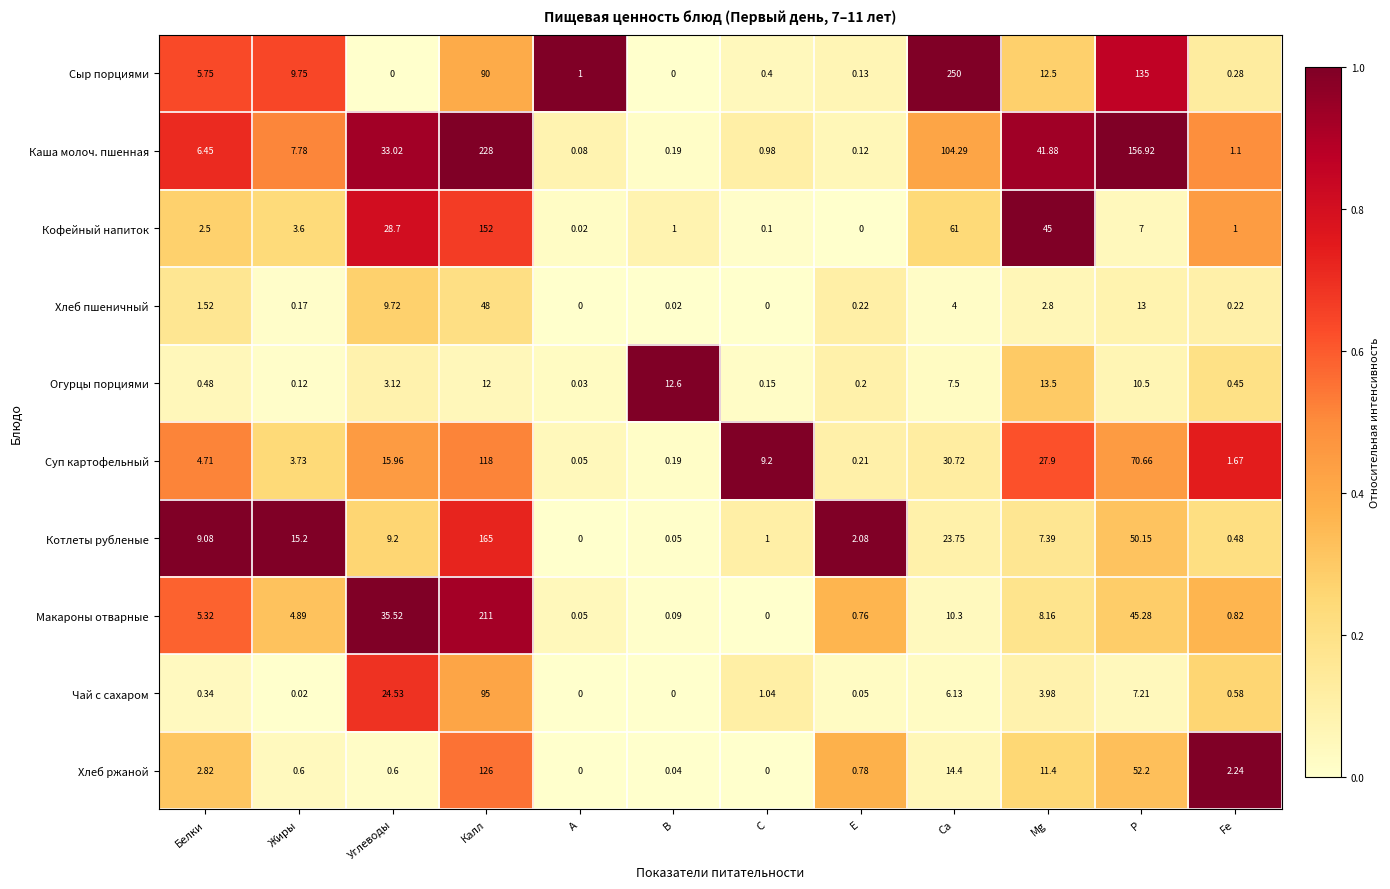

Which category has the lowest value in the Огурцы порциями series?

А